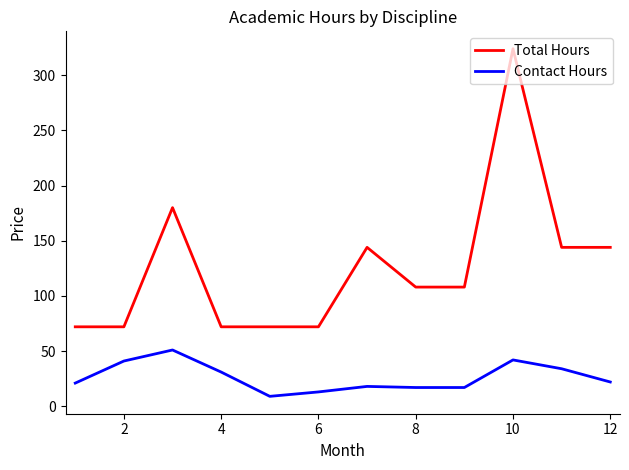

True or false: Total Hours and Contact Hours intersect in this chart.

False